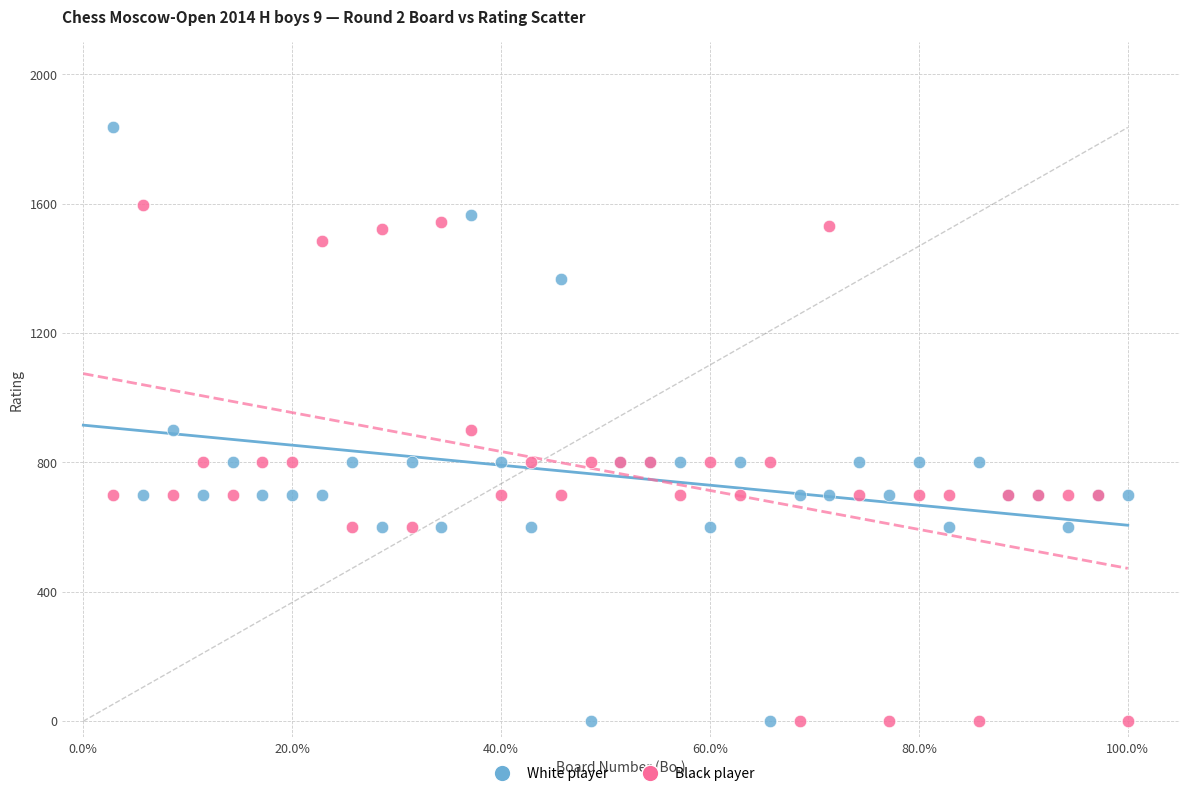

Which series has the widest spread of Y values?

White player